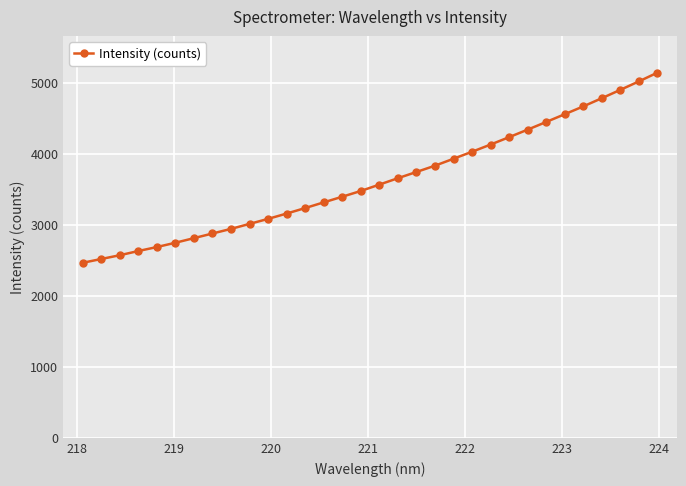

What is the difference between the maximum and second lowest values?

2621.4